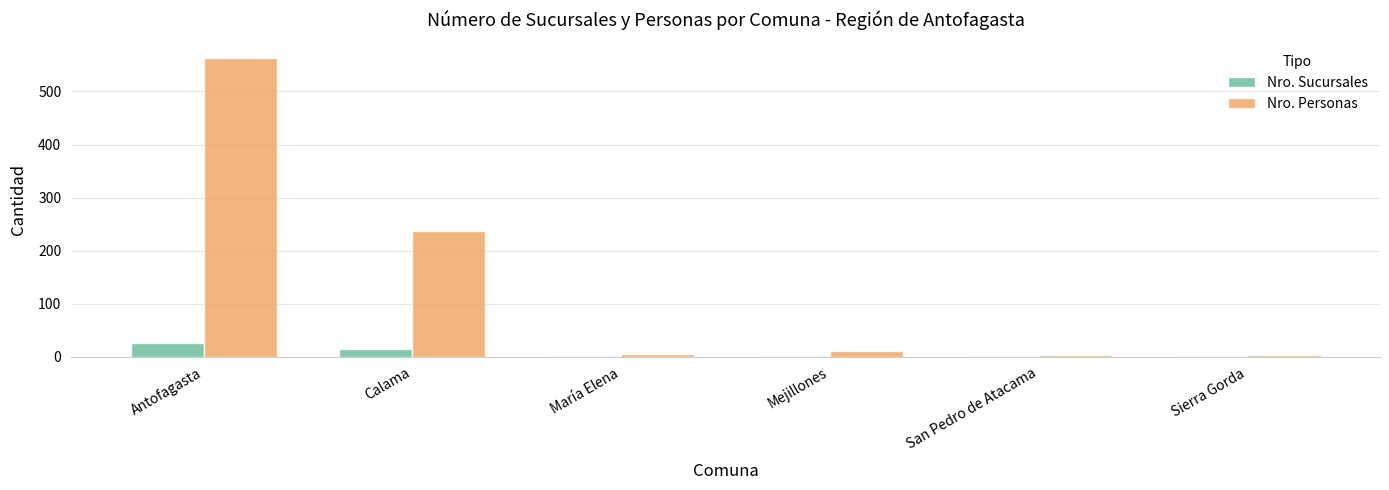

What is the spread (max minus min) of values at Mejillones?

9